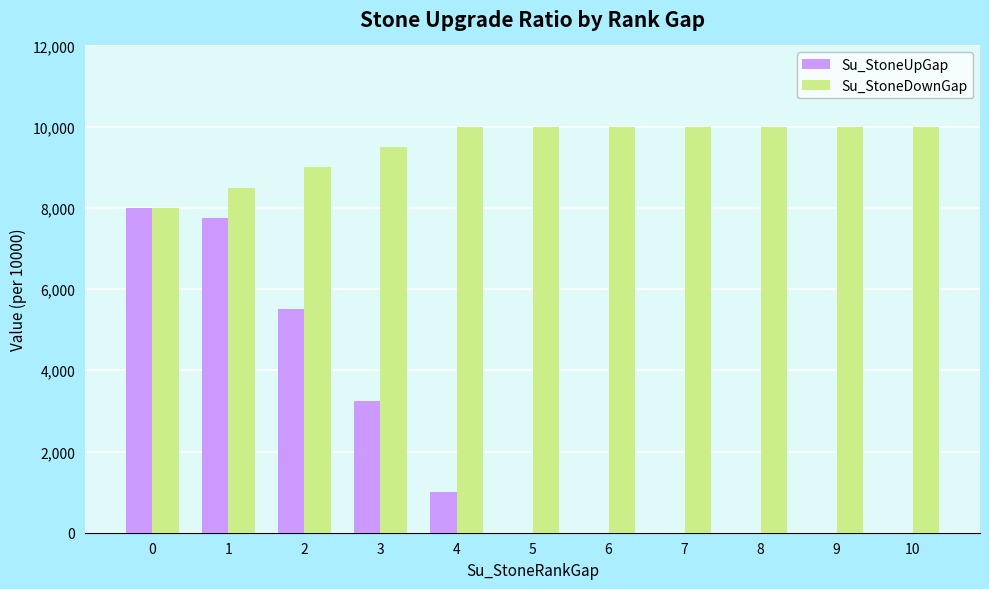

What is the highest value of the Su_StoneUpGap series?

8000